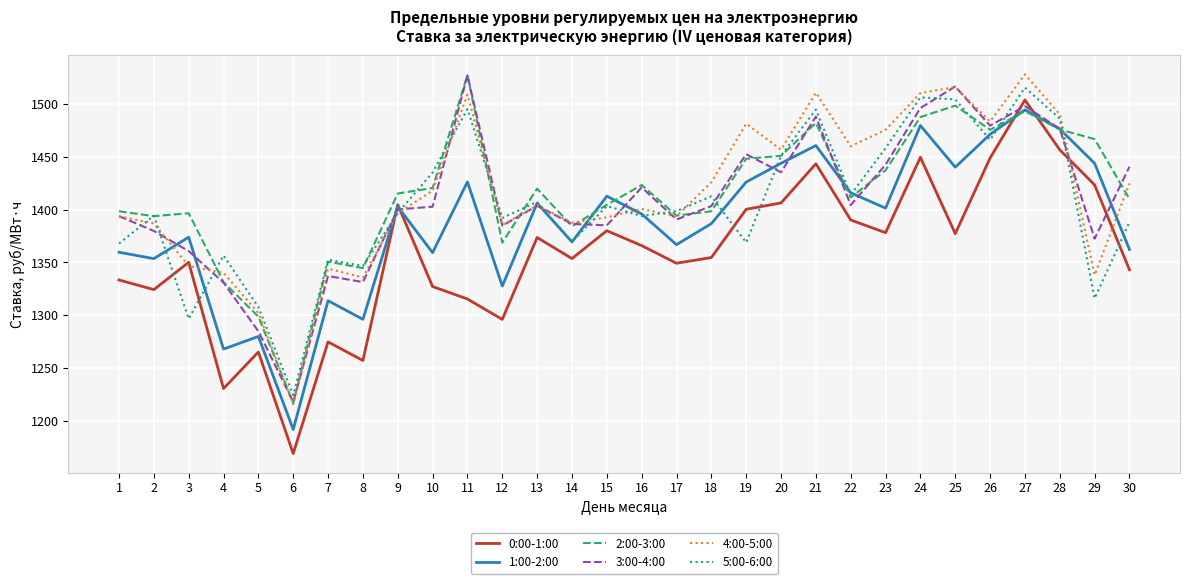

What is the total value across all series at 25?

8852.9